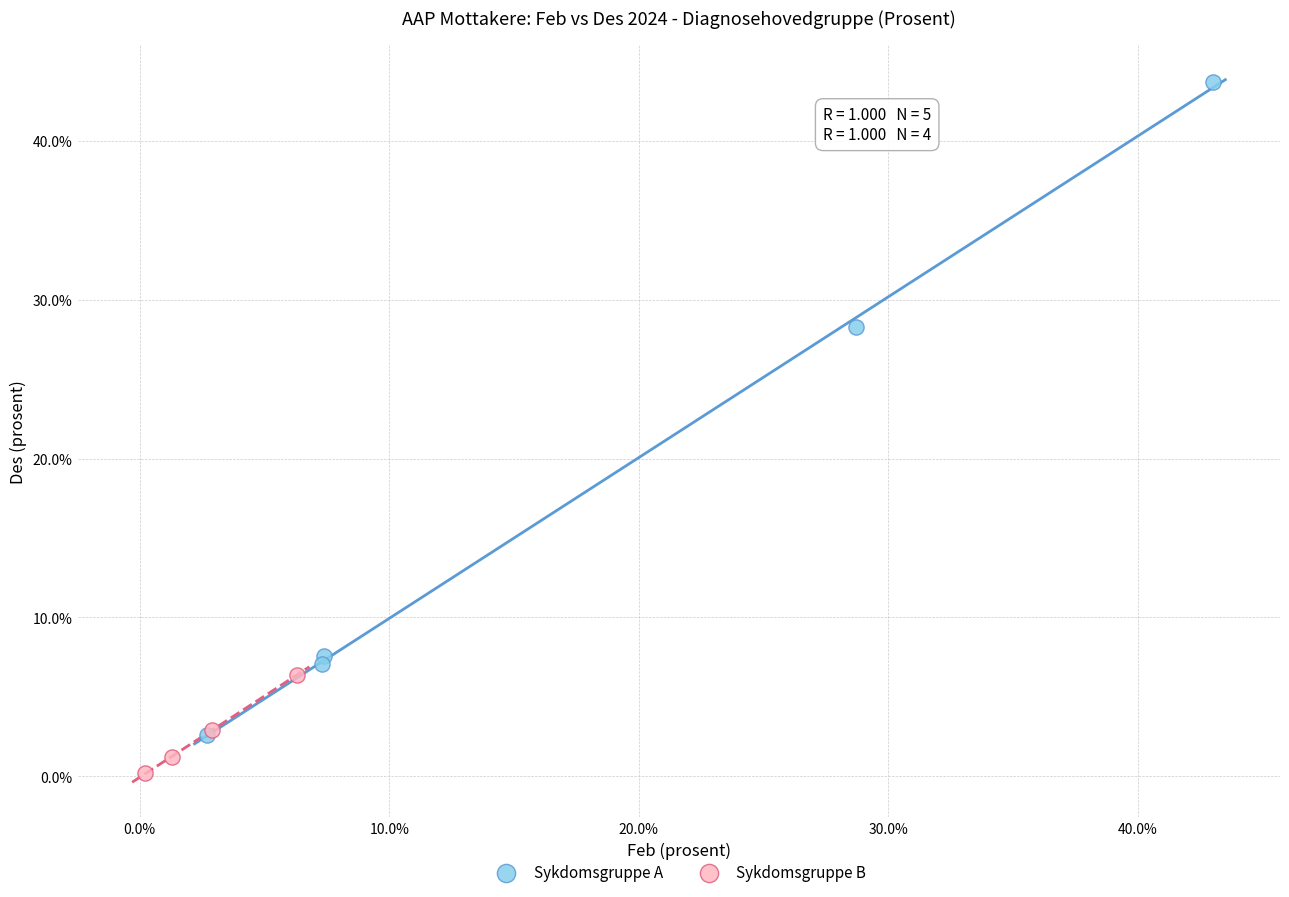

Which series contains the lowest Y value?

Sykdomsgruppe B